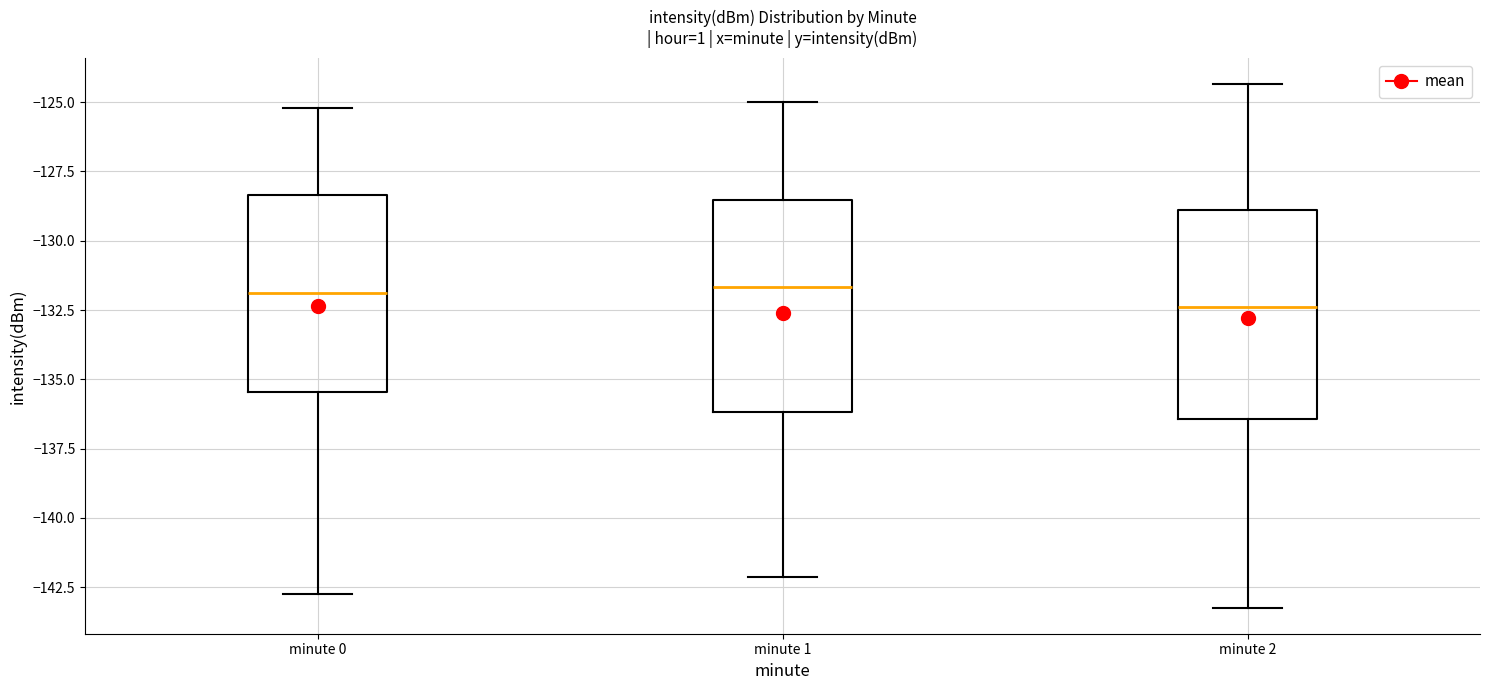

Which box's median line is the lowest?

minute 2